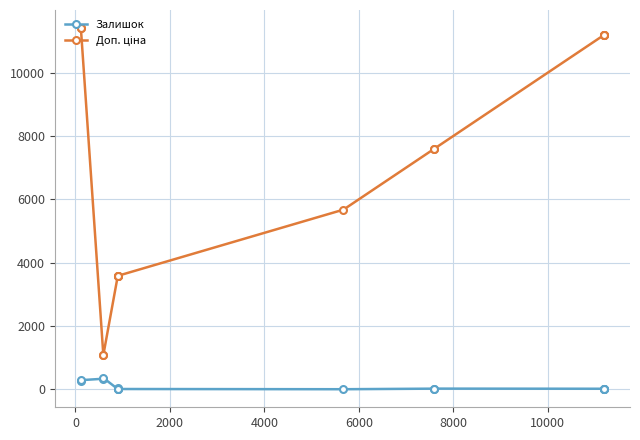

Is this an area chart (filled region under the line)?

No